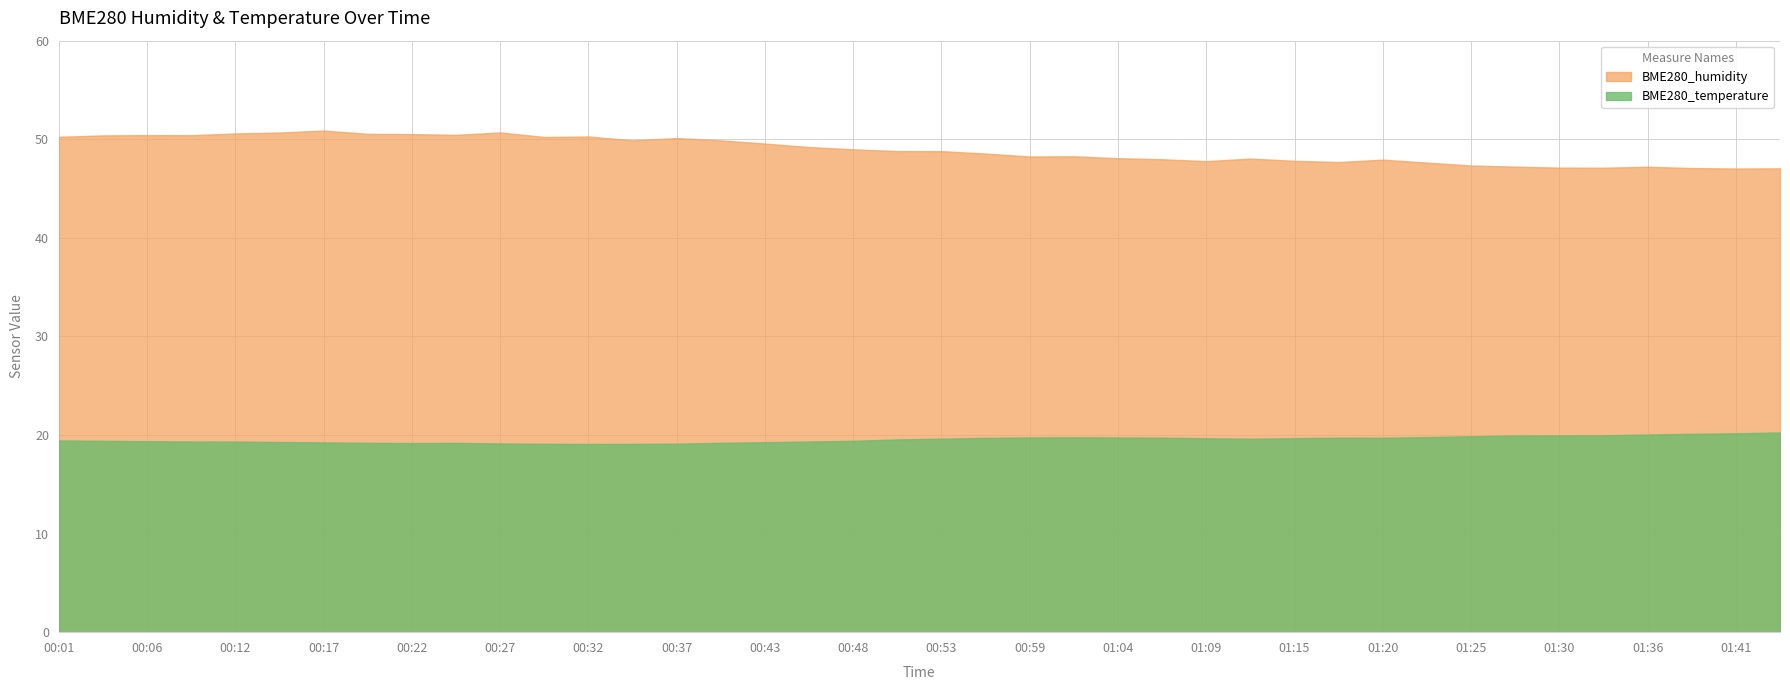

How many lines are shown in the chart?

2